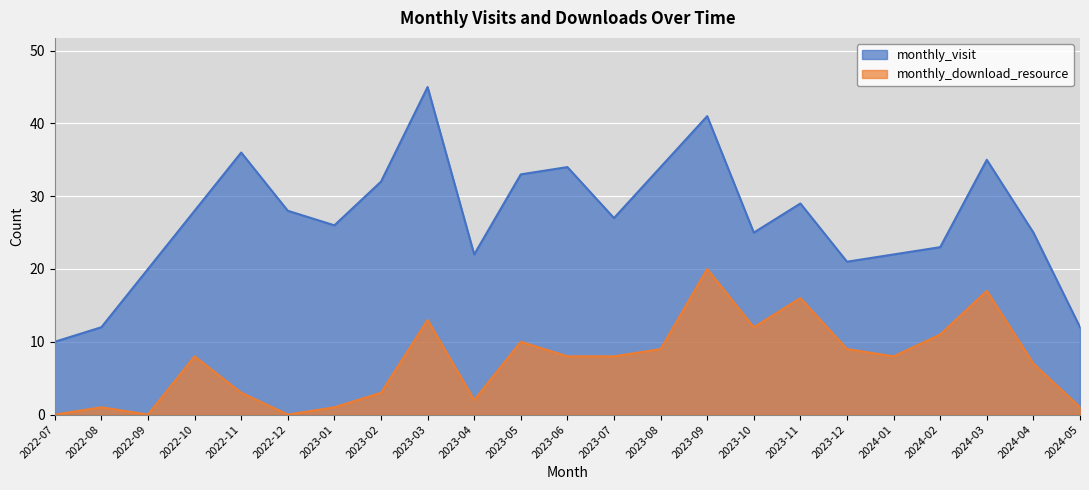

What is the difference between the maximum and second lowest values in the monthly_visit series?

33